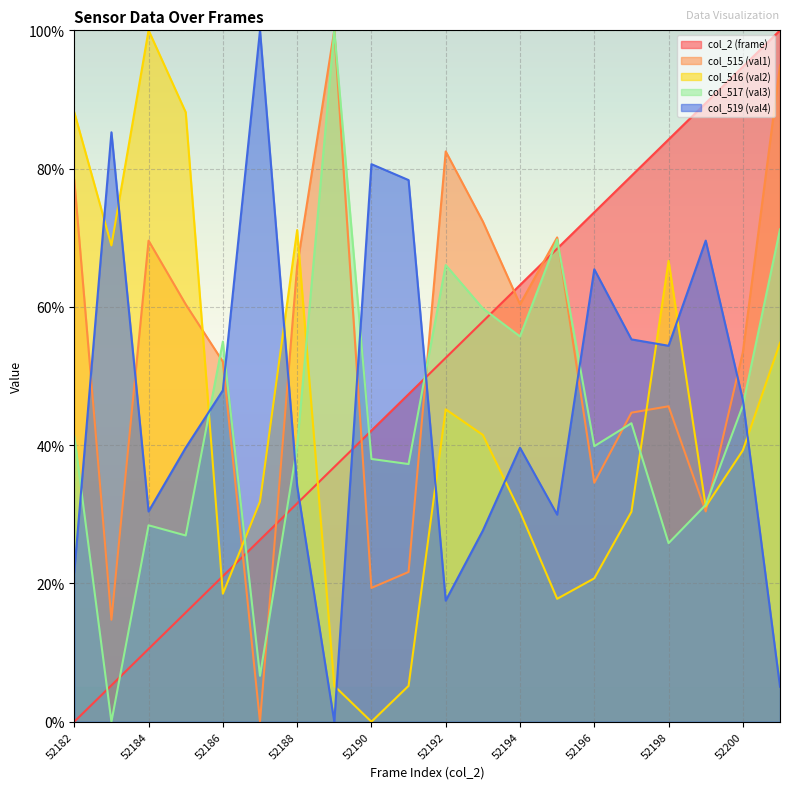

Reading left to right, transcribe all the data shown in this chart.

col_2 (frame): 52182=0.0	52183=5.3	52184=10.5	52185=15.8	52186=21.1	52187=26.3	52188=31.6	52189=36.8	52190=42.1	52191=47.4	52192=52.6	52193=57.9	52194=63.2	52195=68.4	52196=73.7	52197=78.9	52198=84.2	52199=89.5	52200=94.7	52201=100.0
col_515 (val1): 52182=78.3	52183=14.7	52184=69.6	52185=60.4	52186=52.1	52187=0.0	52188=65.9	52189=100.0	52190=19.4	52191=21.7	52192=82.5	52193=72.4	52194=60.4	52195=70.0	52196=34.6	52197=44.7	52198=45.6	52199=30.4	52200=53.5	52201=94.9
col_516 (val2): 52182=88.1	52183=68.9	52184=100.0	52185=88.1	52186=18.5	52187=31.9	52188=71.1	52189=5.2	52190=0.0	52191=5.2	52192=45.2	52193=41.5	52194=30.4	52195=17.8	52196=20.7	52197=30.4	52198=66.7	52199=31.1	52200=39.3	52201=54.8
col_517 (val3): 52182=41.3	52183=0.0	52184=28.4	52185=26.9	52186=55.0	52187=6.6	52188=39.9	52189=100.0	52190=38.0	52191=37.3	52192=66.1	52193=59.8	52194=55.7	52195=69.7	52196=39.9	52197=43.2	52198=25.8	52199=31.4	52200=45.8	52201=71.2
col_519 (val4): 52182=21.7	52183=85.3	52184=30.4	52185=39.6	52186=47.9	52187=100.0	52188=34.1	52189=0.0	52190=80.6	52191=78.3	52192=17.5	52193=27.6	52194=39.6	52195=30.0	52196=65.4	52197=55.3	52198=54.4	52199=69.6	52200=46.5	52201=5.1